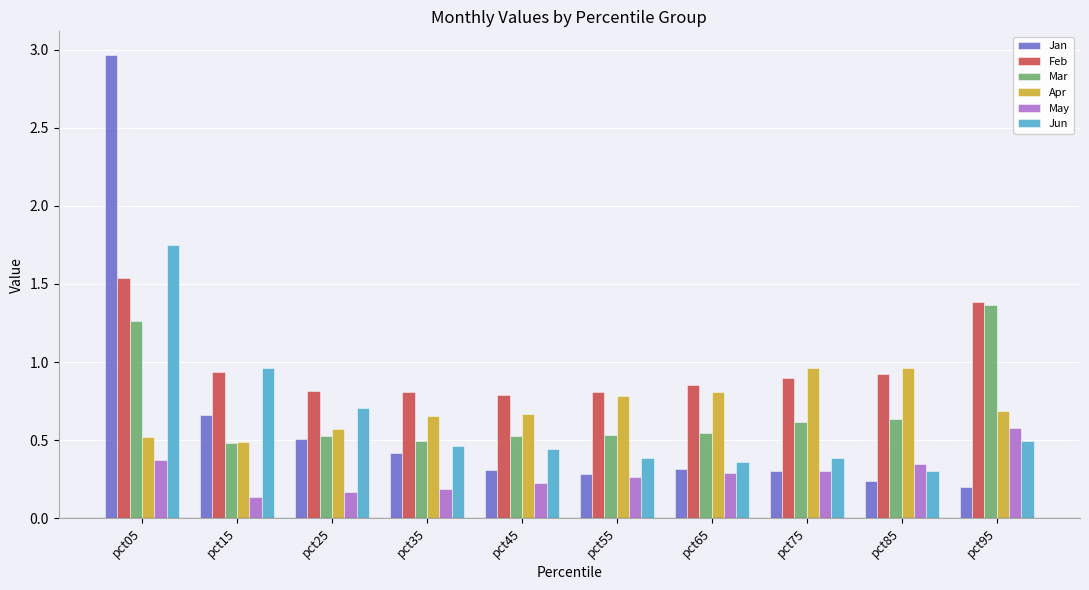

The Jun series shows 0.6 at pct45. True or false?

False